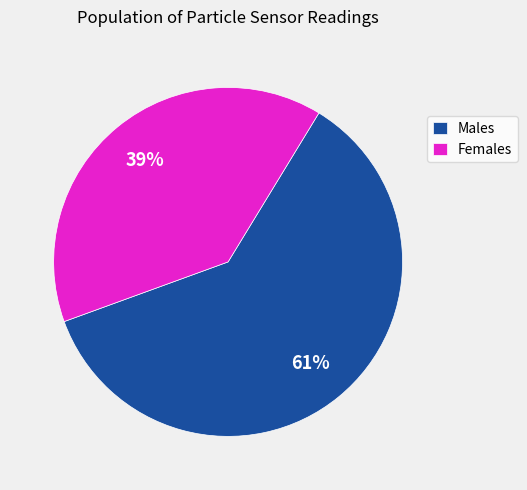

Does any single category account for the majority?

Yes